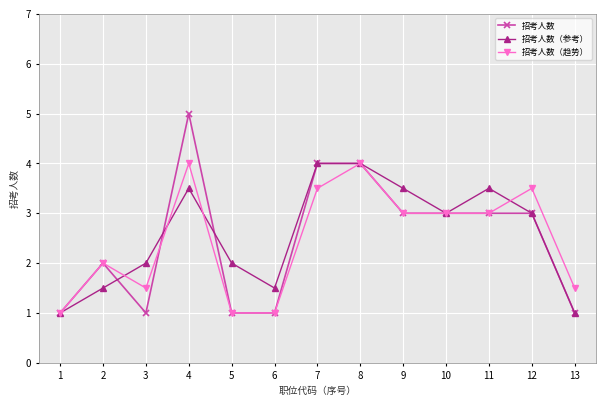

How many data points does each series have?

13